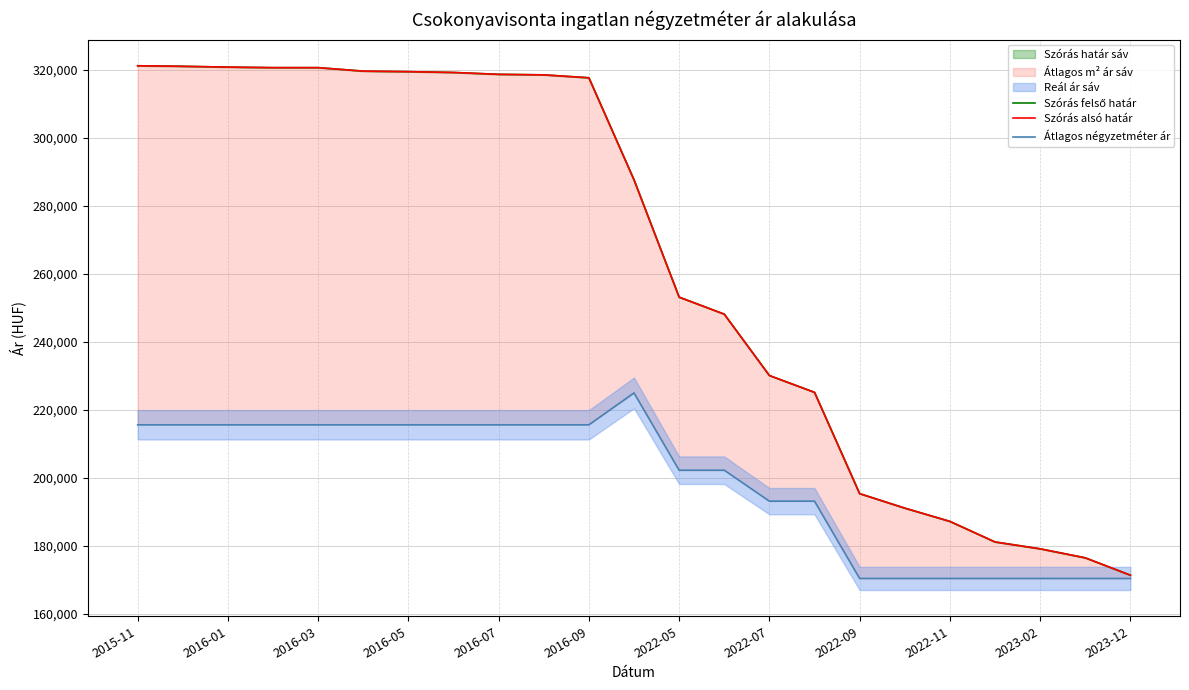

What is the value of the Szórás alsó határ point at the 2nd from the left?

321013